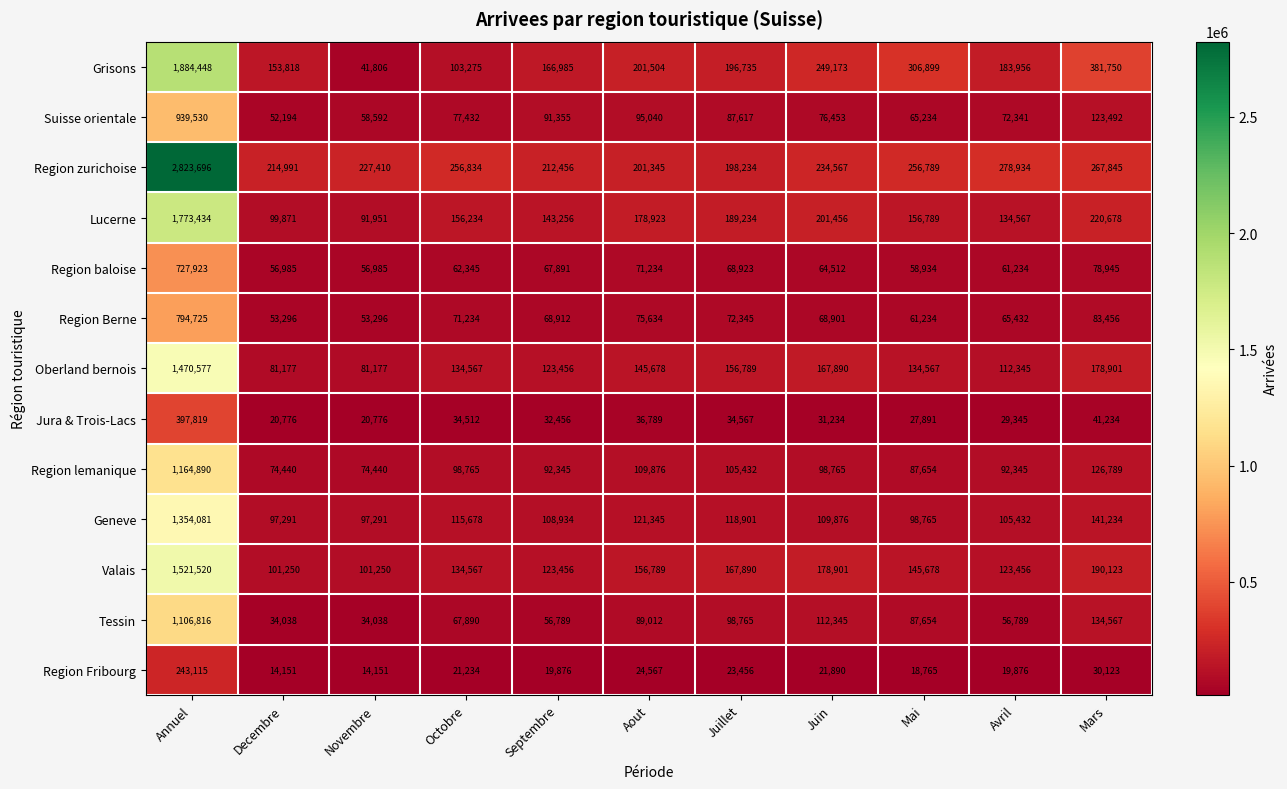

List the series in order of their peak value, highest first.

Region zurichoise, Grisons, Lucerne, Valais, Oberland bernois, Geneve, Region lemanique, Tessin, Suisse orientale, Region Berne, Region baloise, Jura & Trois-Lacs, Region Fribourg